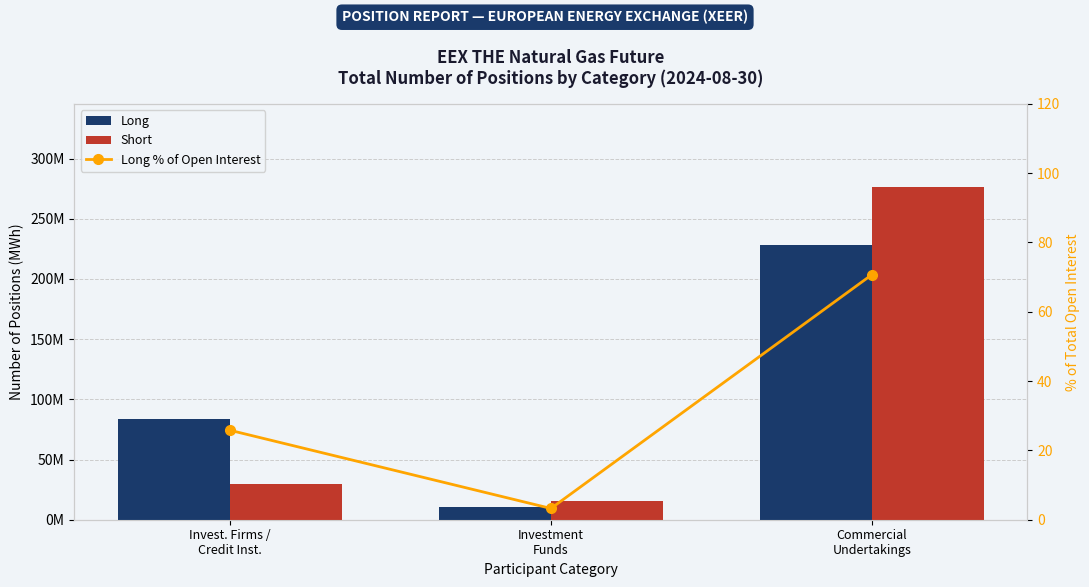

Is the value of Long % of Open Interest at Invest. Firms /
Credit Inst. greater than the value of Short at Investment
Funds?

No